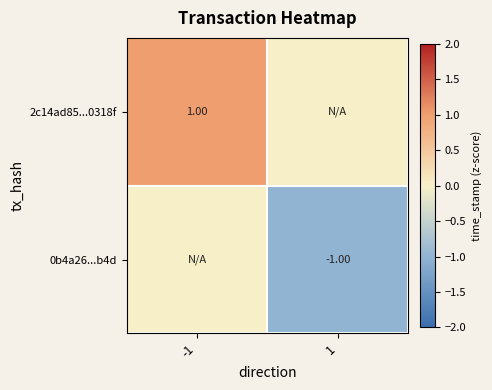

What is the sum of all 2c14ad85...0318f values?

1